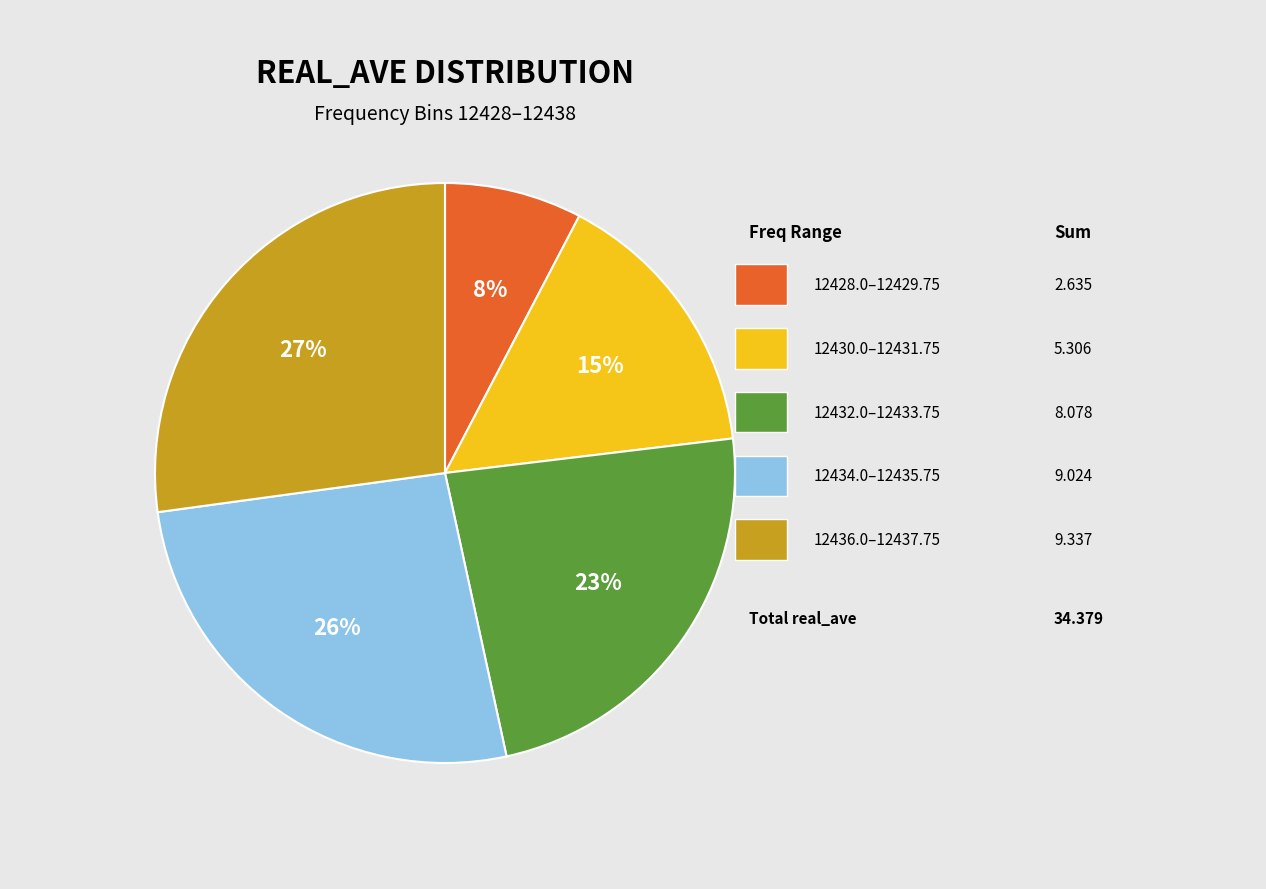

Is there a majority slice in this chart?

No